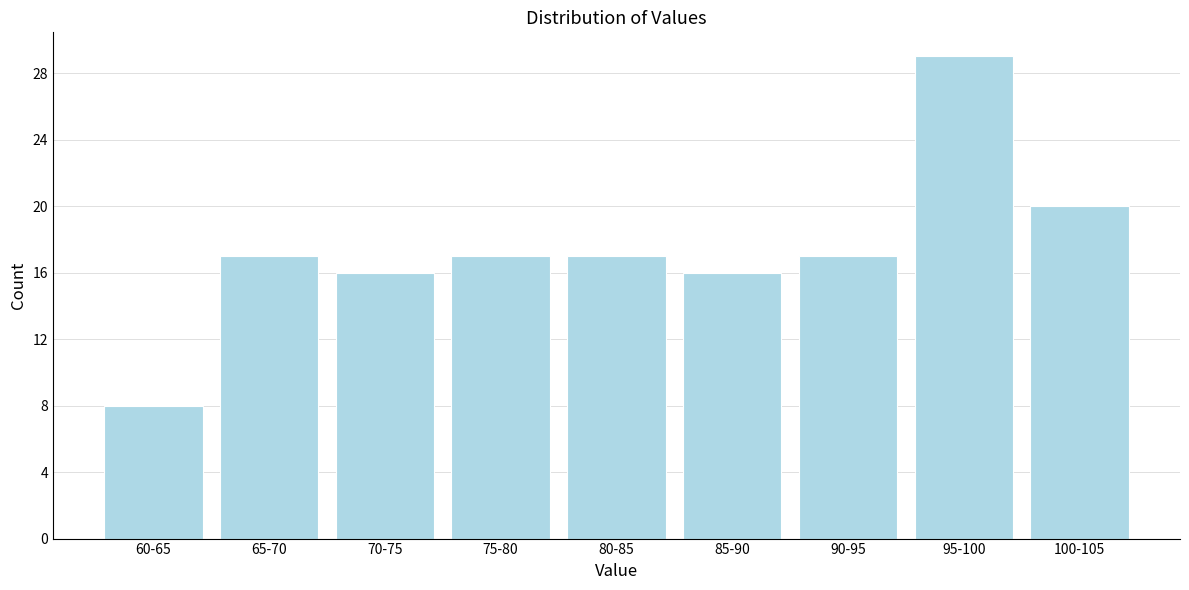

Reading right to left, transcribe all the data shown in this chart.

20	29	17	16	17	17	16	17	8